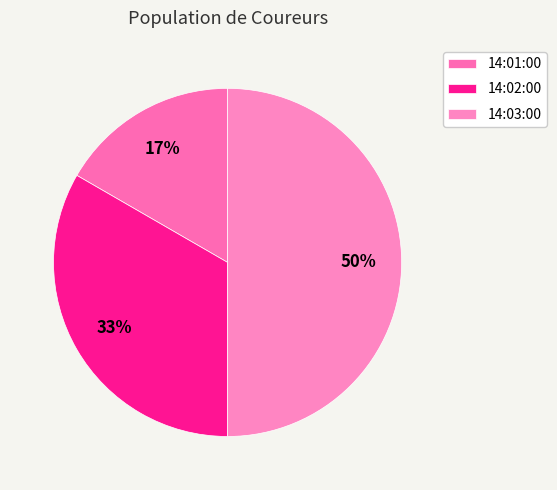

Which slice is the largest?

14:03:00